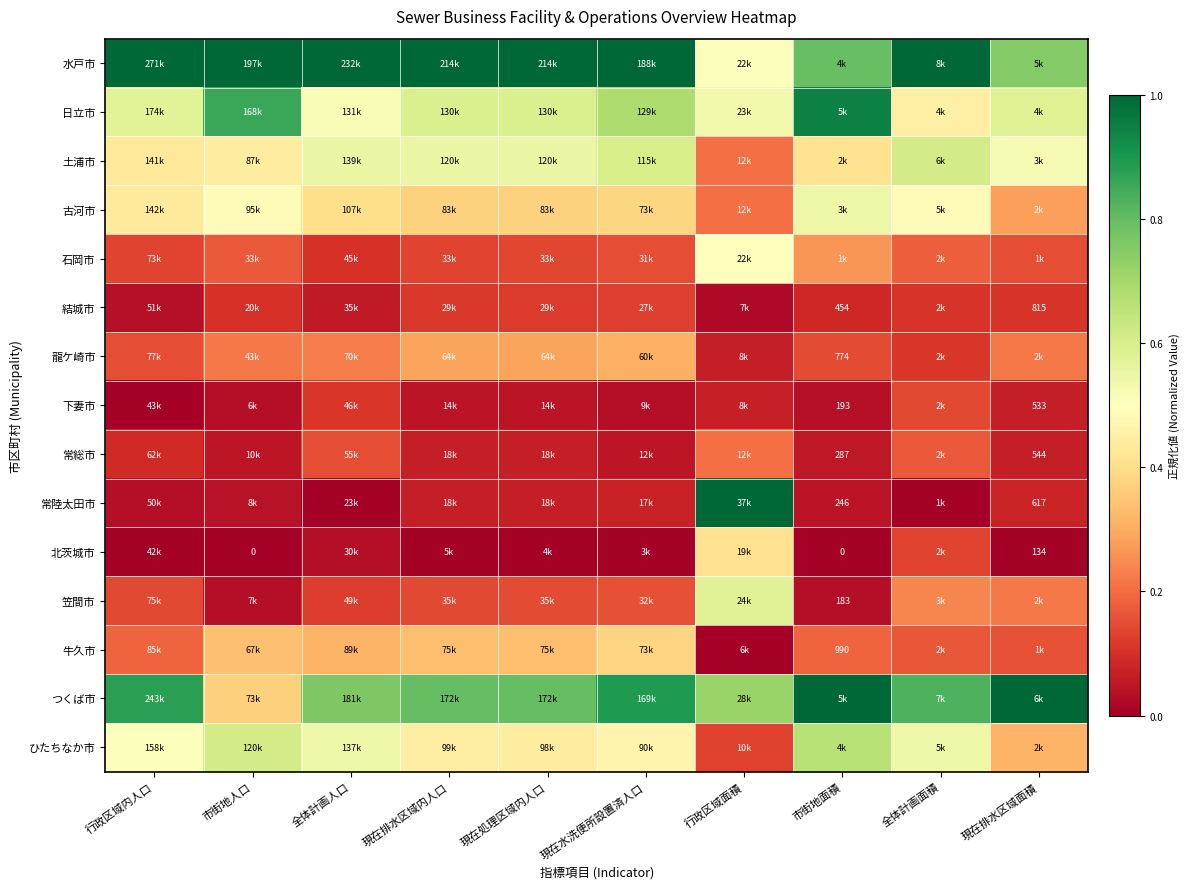

Which category has the highest value in the つくば市 series?

市街地面積